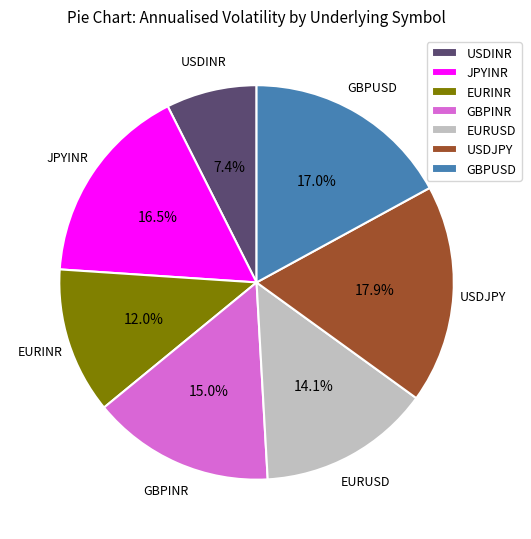

Which has a higher value, USDJPY or GBPINR?

USDJPY